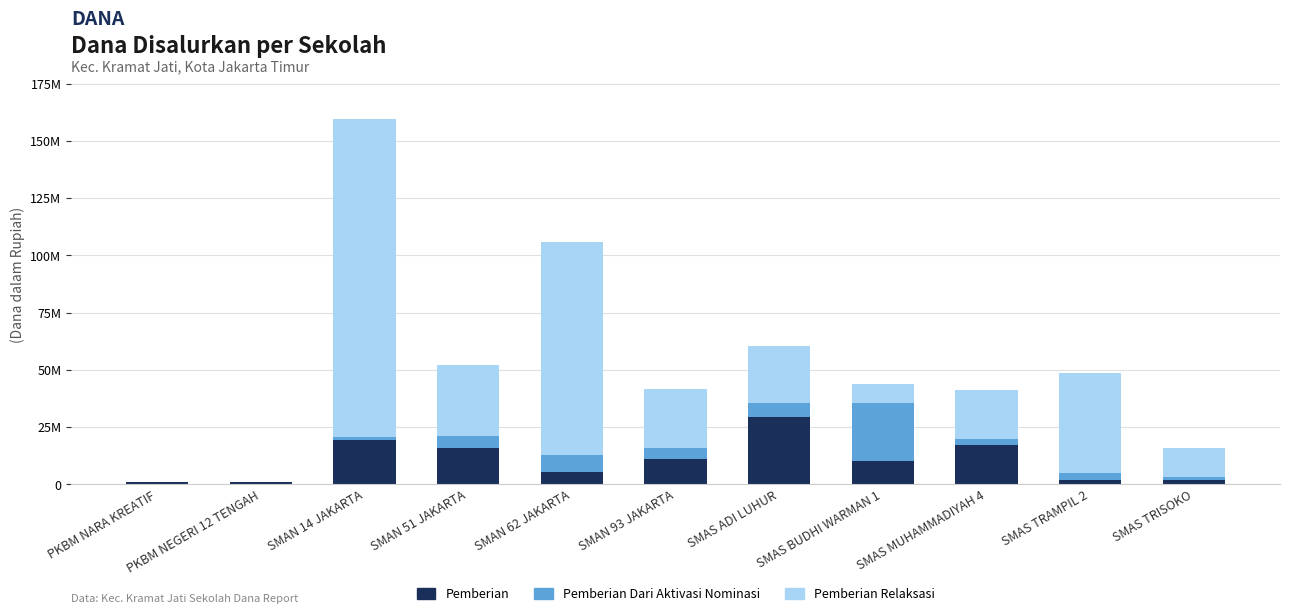

At how many categories does at least one series exceed 6612064?

9